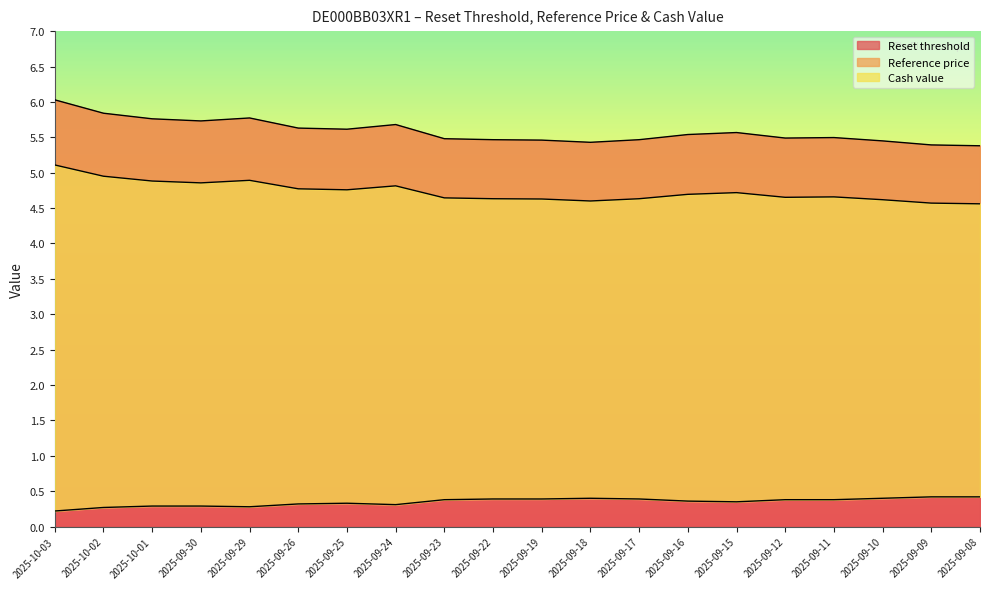

At which category does Reference price reach its first local peak?

2025-09-29